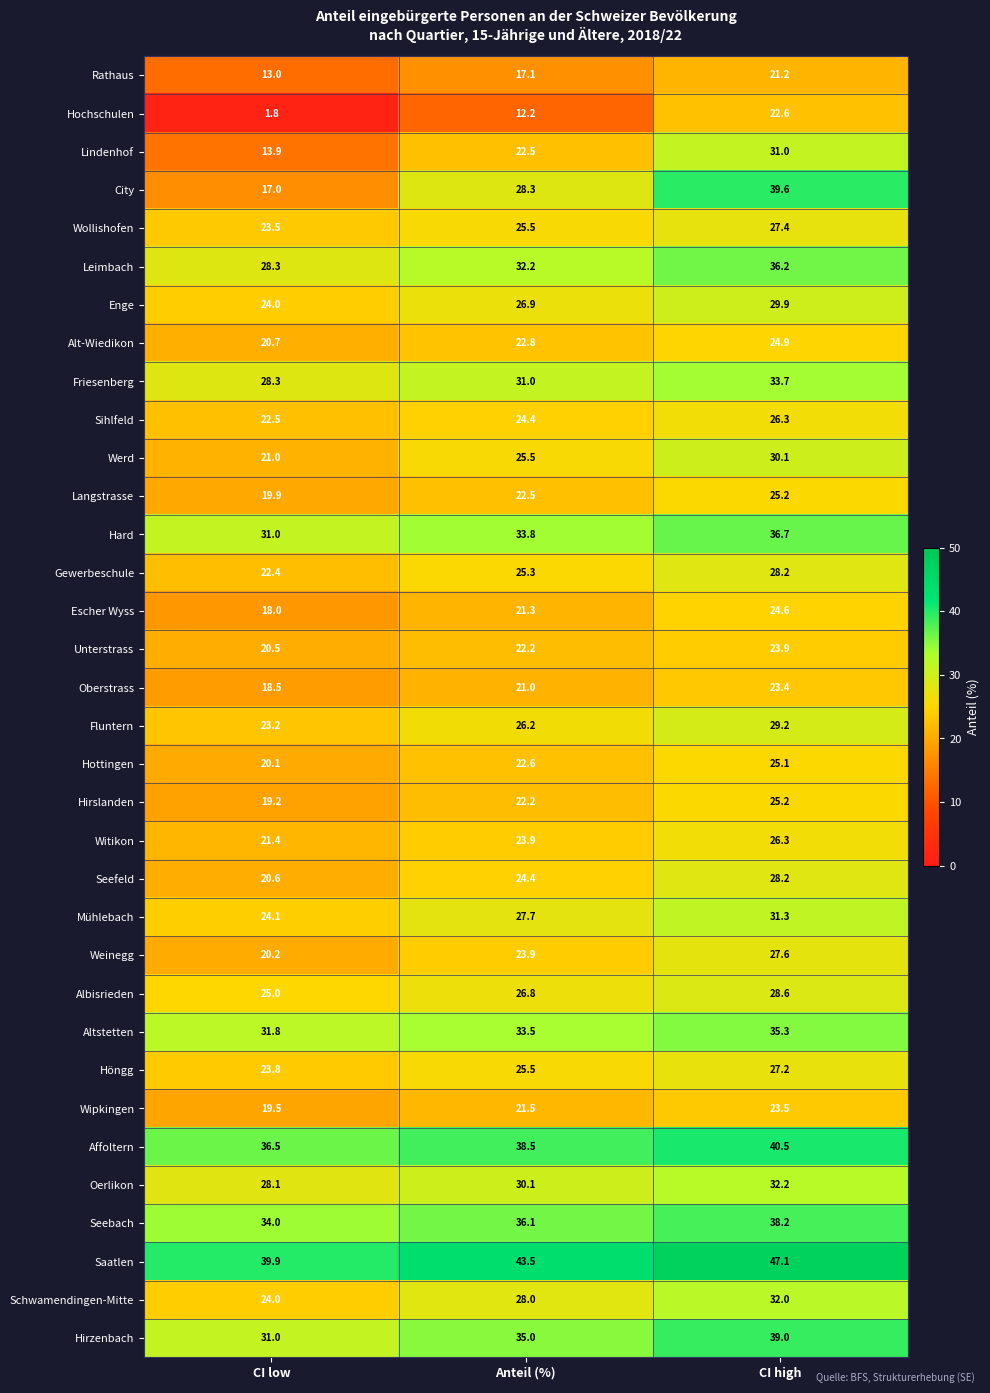

Rank the categories by Oberstrass value from highest to lowest.

CI high, Anteil (%), CI low